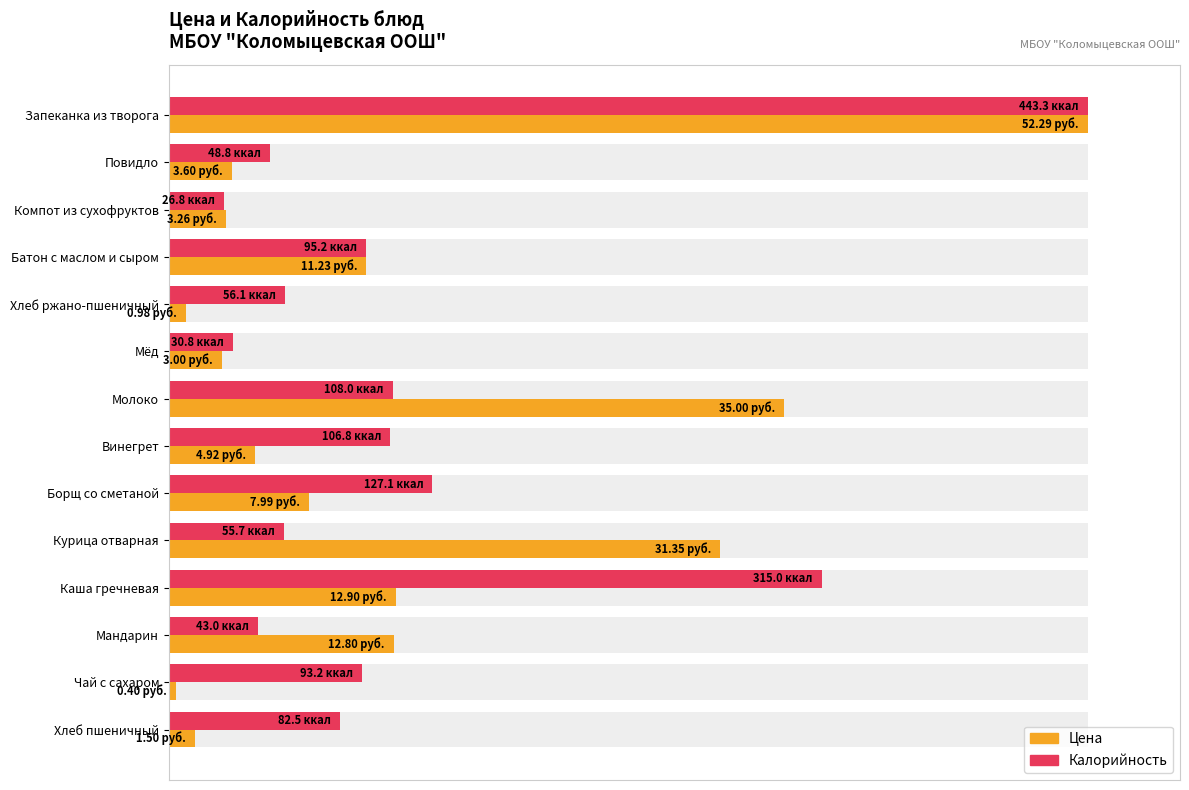

The value of Цена at Мёд is 9.8. True or false?

False